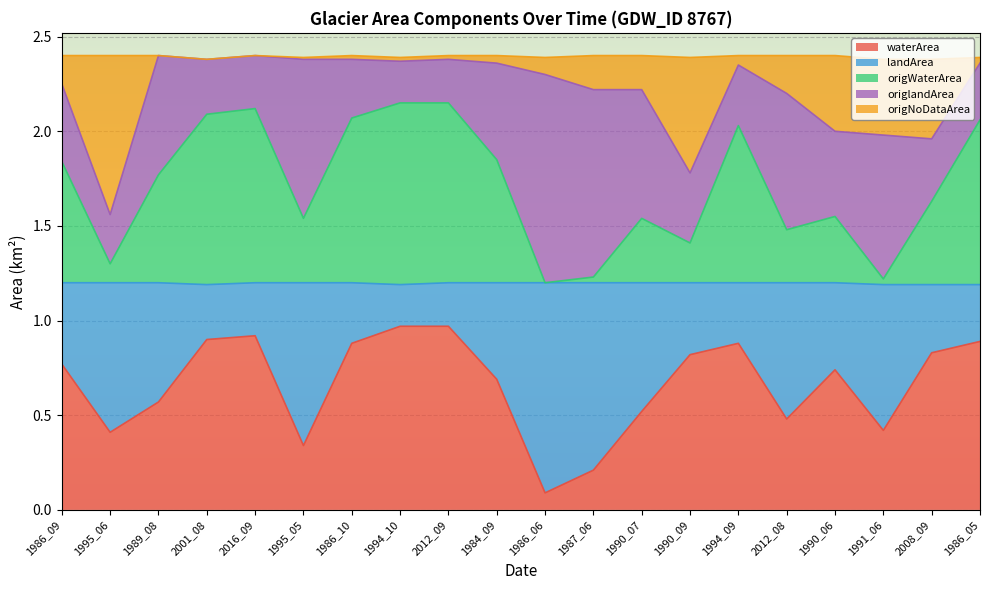

Is it true that origWaterArea equals 2.1 at 2012_09?

True